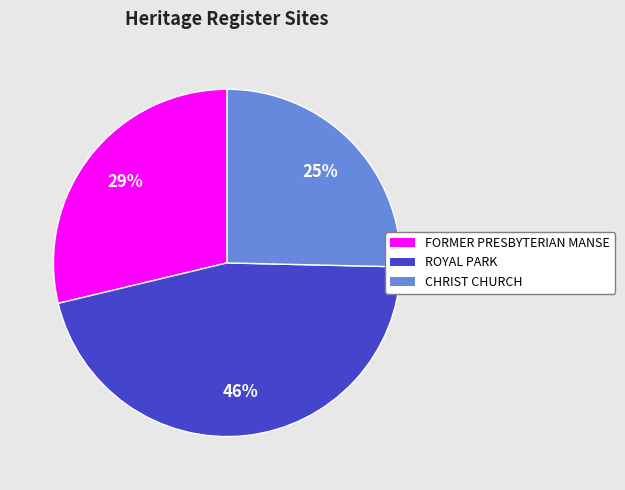

Does any single category account for the majority?

No